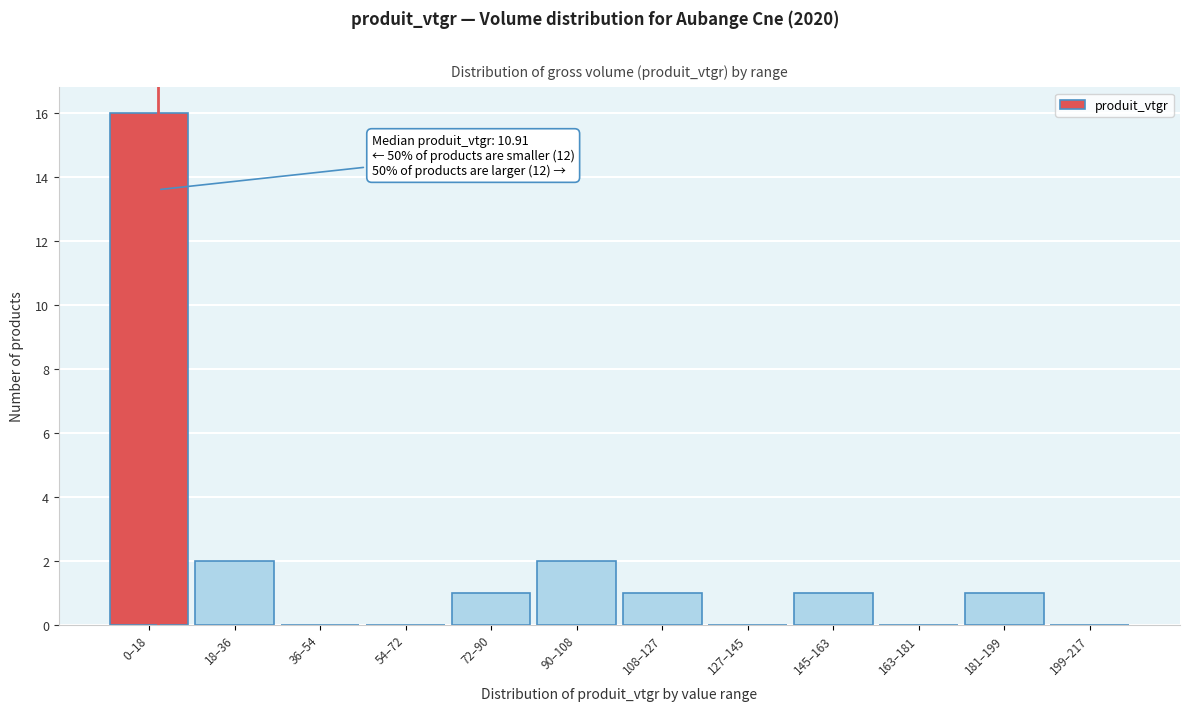

Reading right to left, transcribe all the data shown in this chart.

199–217=0	181–199=1	163–181=0	145–163=1	127–145=0	108–127=1	90–108=2	72–90=1	54–72=0	36–54=0	18–36=2	0–18=16